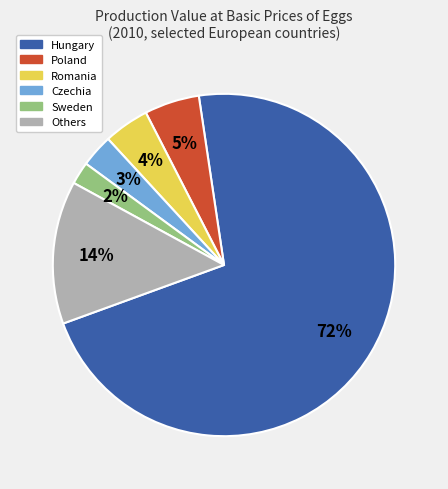

Is there a majority slice in this chart?

Yes